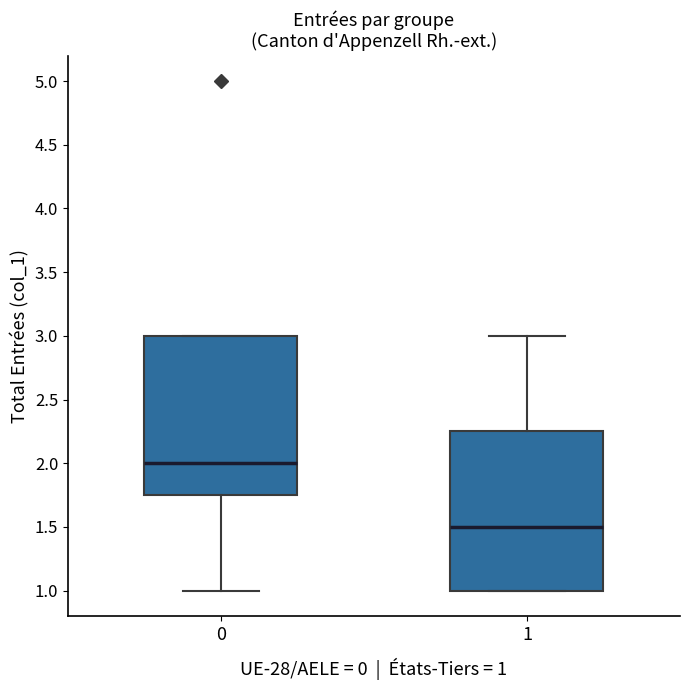

Where is the lower edge of the box at x = 1 on the y-axis? The values are not printed on the chart, so give them approximately, as read against the axis.

1.00